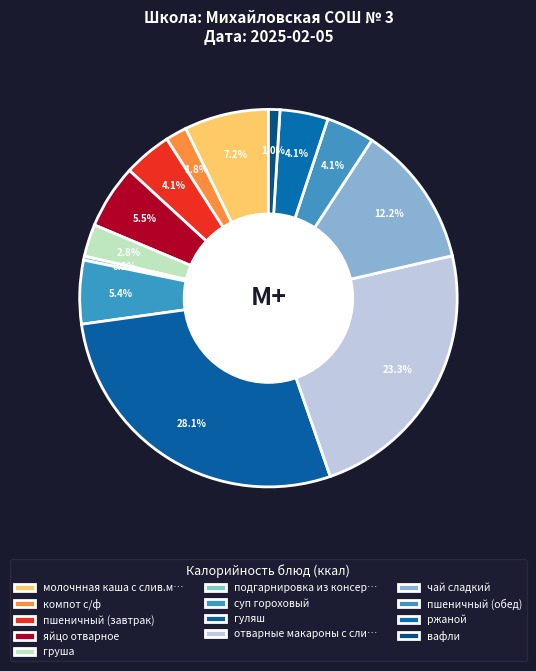

Does вафли represent more than half of the total?

No